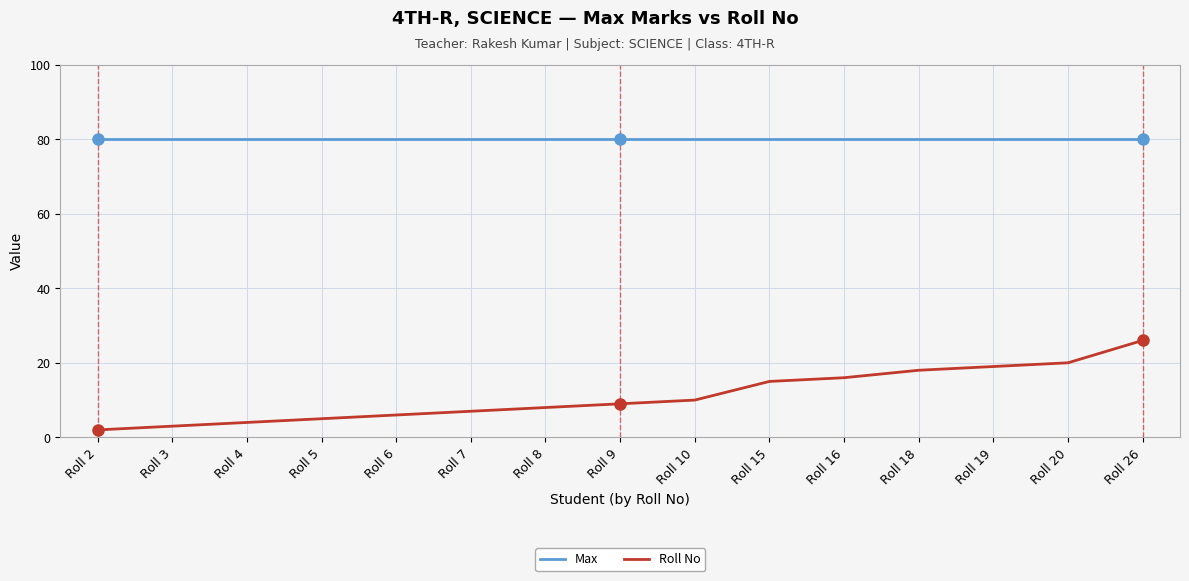

How many values in the Roll No series are below 9?

7